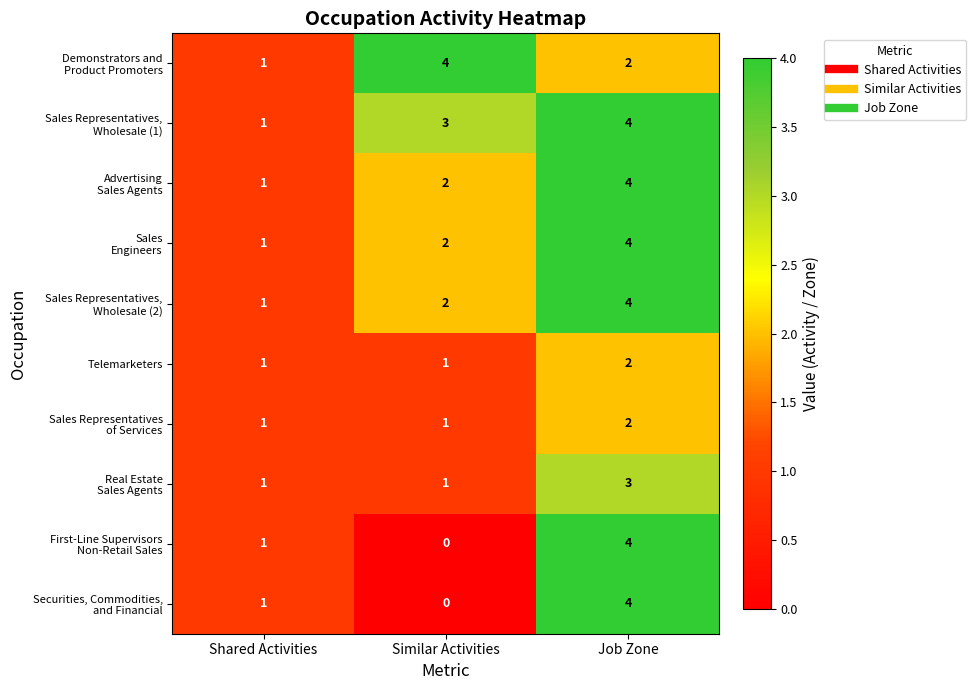

At which category does the chart reach its minimum across all series?

Similar Activities